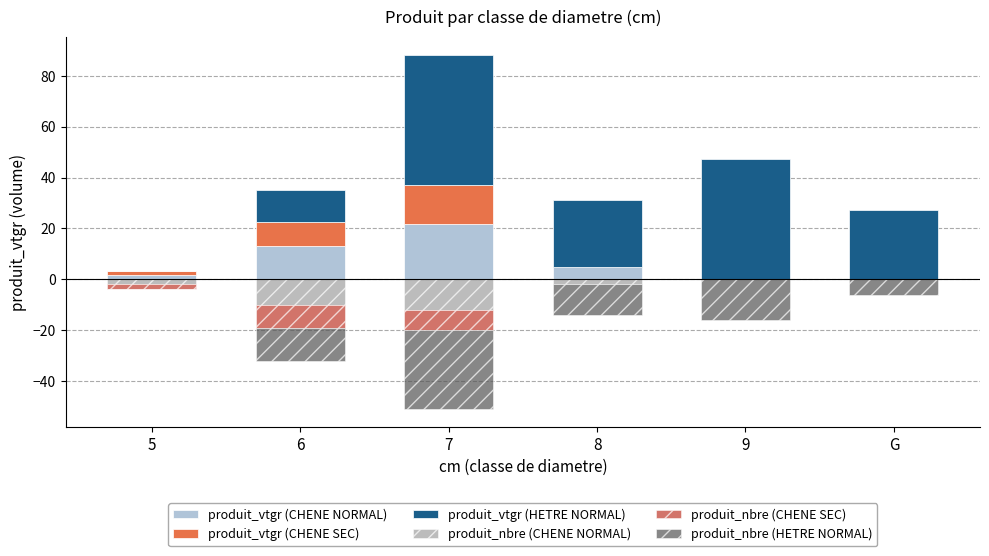

What is the label of the 2nd bar from the left?

6